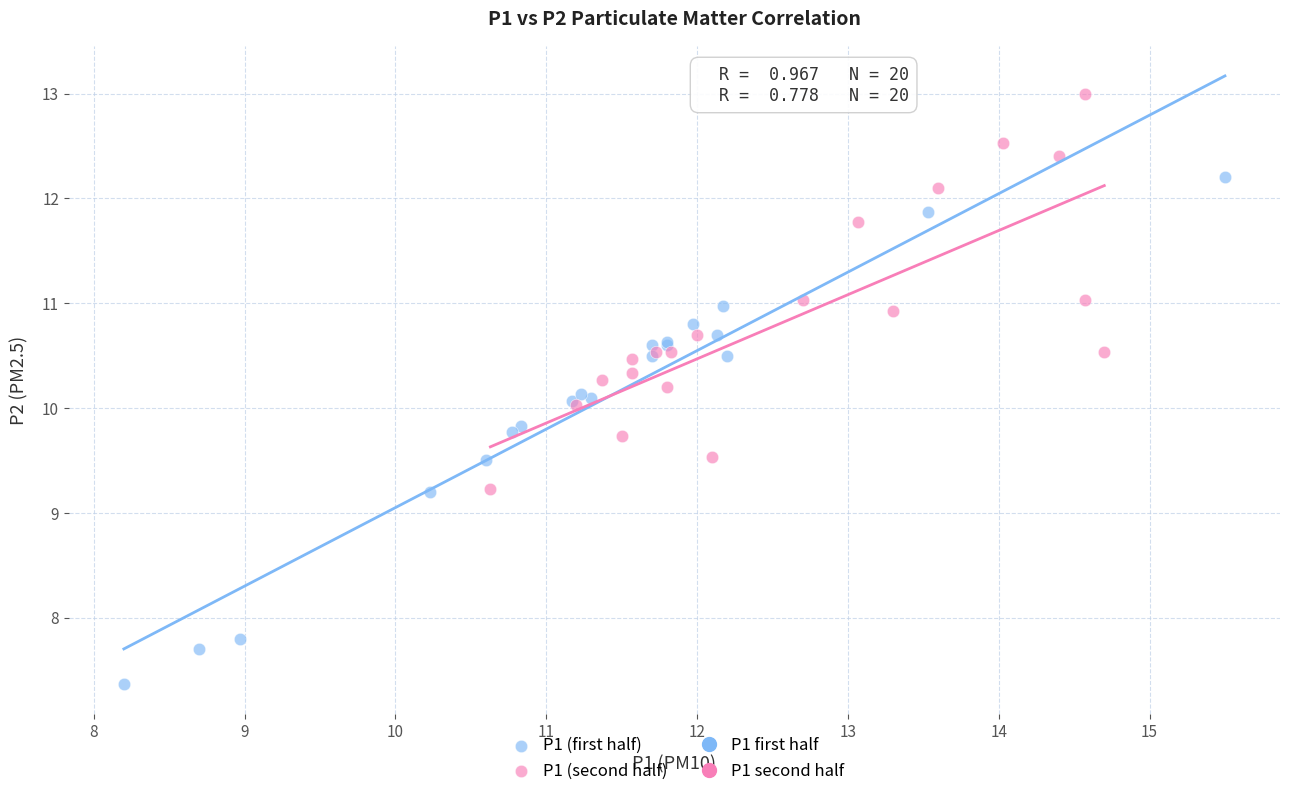

Which series reaches the maximum Y coordinate?

P1 (second half)